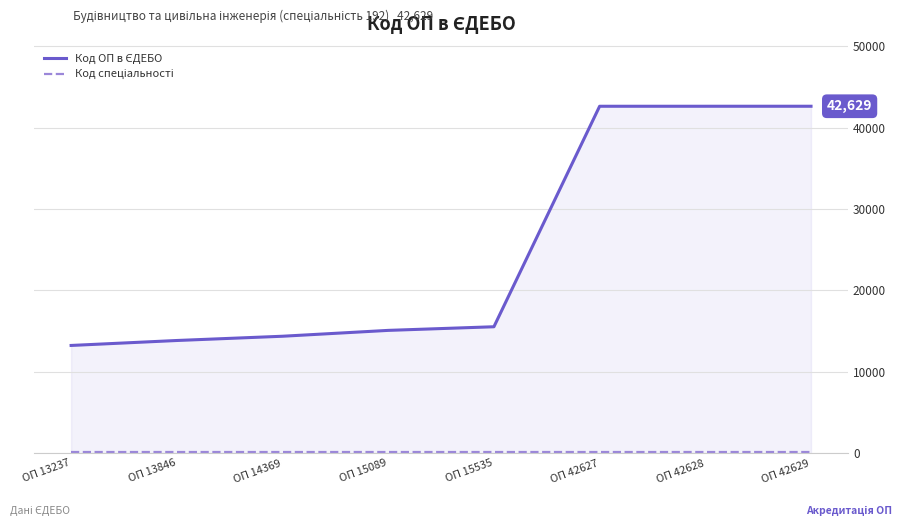

Does the chart display data point markers on the line(s)?

No